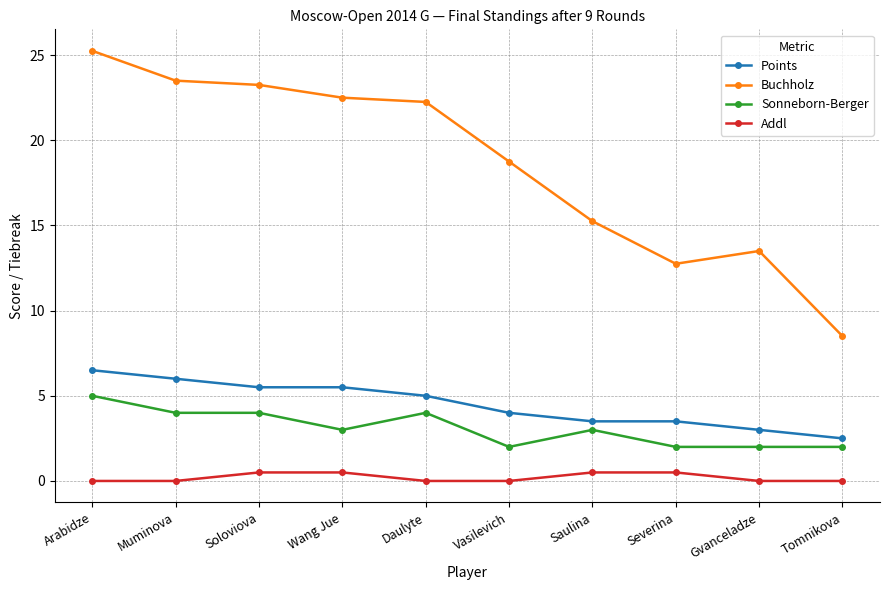

Does the chart have visible grid lines?

Yes